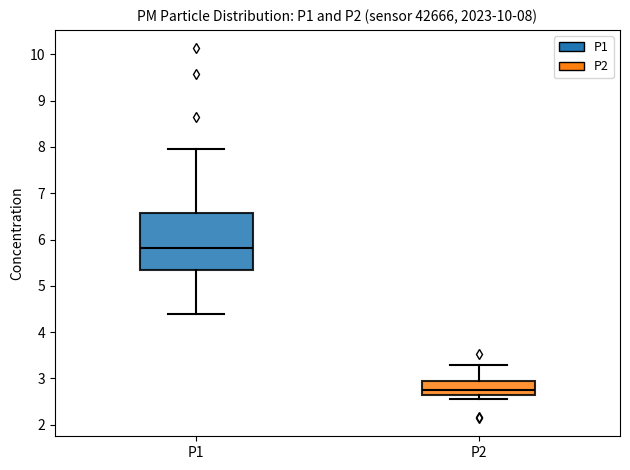

Comparing the boxes themselves (not the whiskers), which one is the tallest?

P1